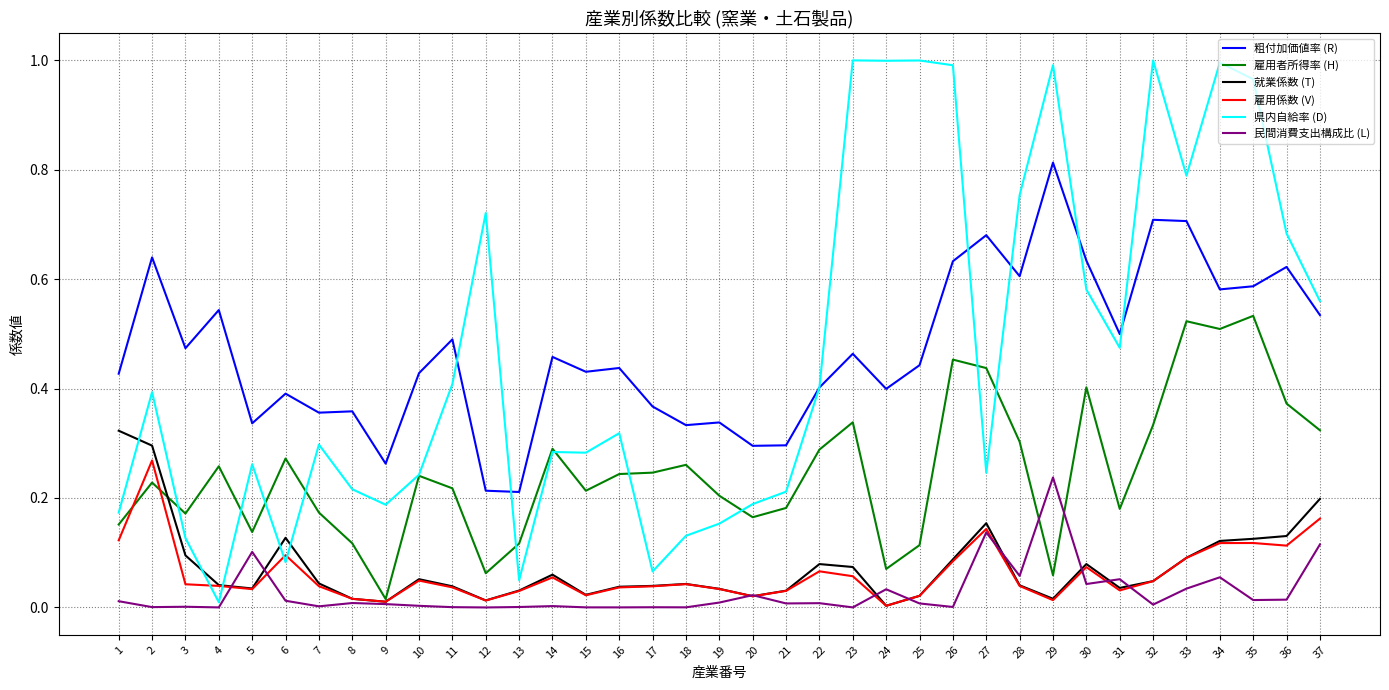

Which series has the widest spread of values?

県内自給率 (D)